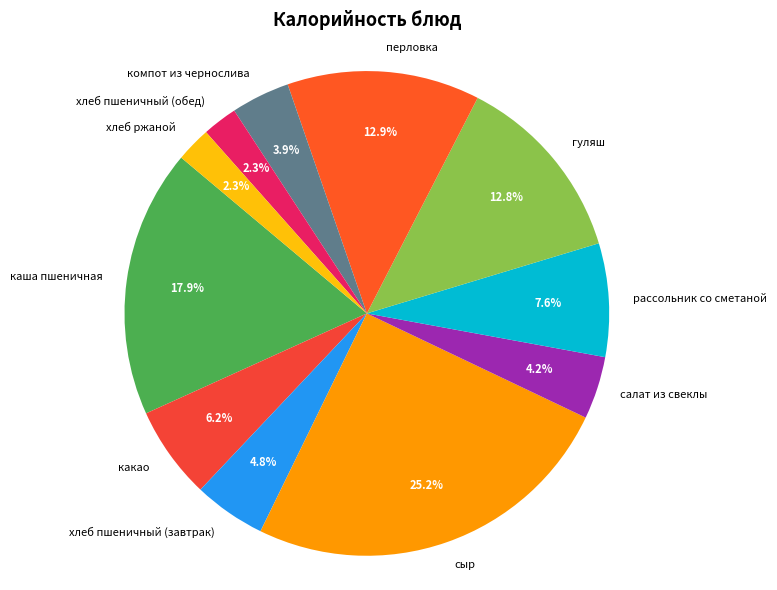

How many segments does this pie chart have?

11